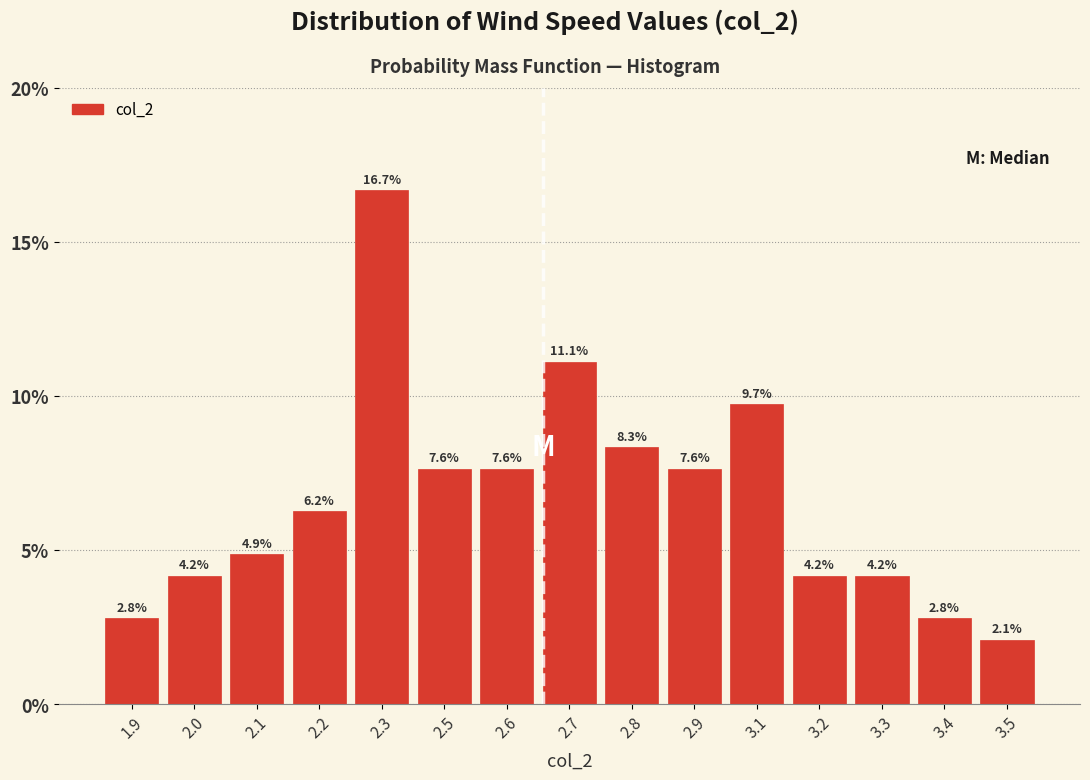

What position from the right is 3.1?

5